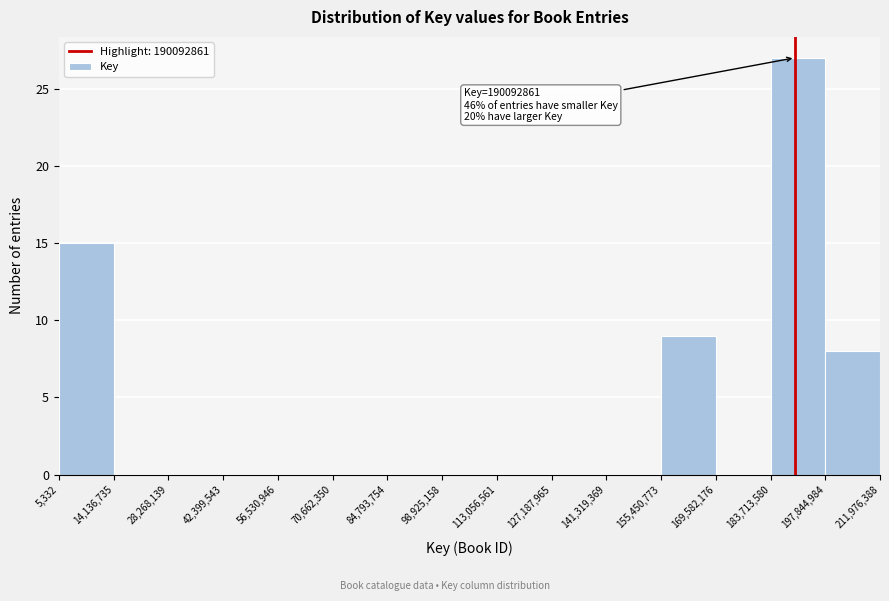

Which range on the x-axis has the tallest bar?

183,713,580 to 197,844,984